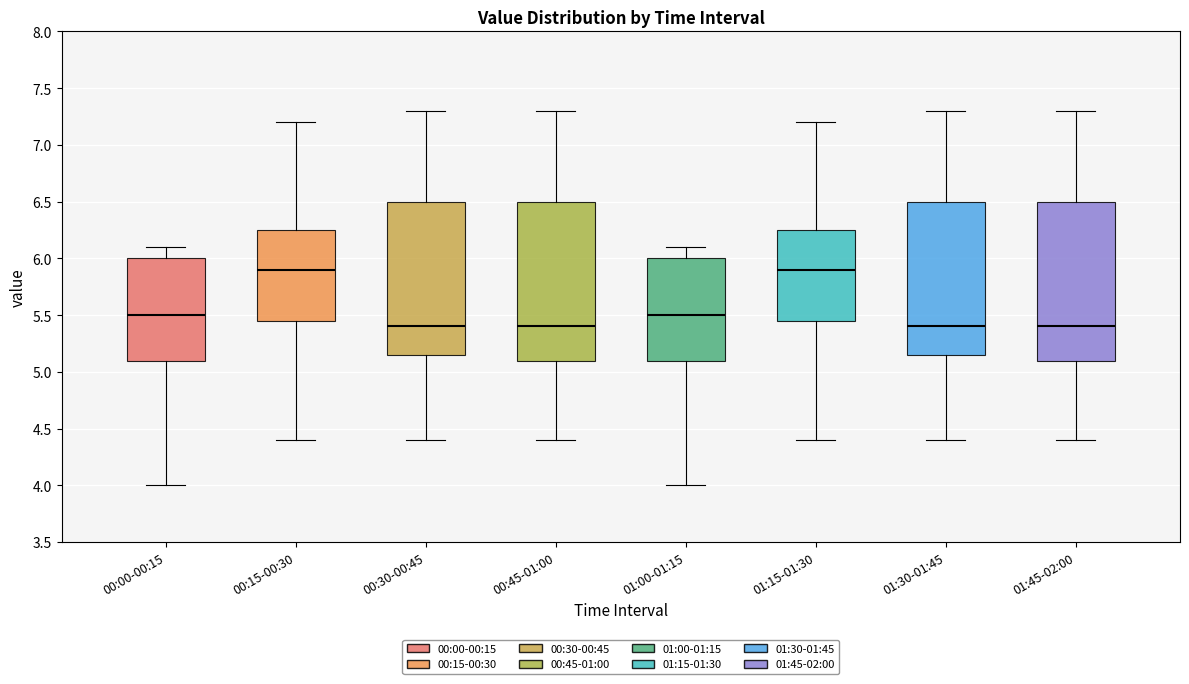

Reading left to right, read every box against the y-axis: the position of its median line, the range the box covers, and the ends of its whiskers. The values are not printed on the chart, so give them approximately, as read against the axis.

00:00-00:15: median 5.50, box 5.10 to 6.00, whiskers 4.00 to 6.10
00:15-00:30: median 5.90, box 5.45 to 6.25, whiskers 4.40 to 7.20
00:30-00:45: median 5.40, box 5.15 to 6.50, whiskers 4.40 to 7.30
00:45-01:00: median 5.40, box 5.10 to 6.50, whiskers 4.40 to 7.30
01:00-01:15: median 5.50, box 5.10 to 6.00, whiskers 4.00 to 6.10
01:15-01:30: median 5.90, box 5.45 to 6.25, whiskers 4.40 to 7.20
01:30-01:45: median 5.40, box 5.15 to 6.50, whiskers 4.40 to 7.30
01:45-02:00: median 5.40, box 5.10 to 6.50, whiskers 4.40 to 7.30